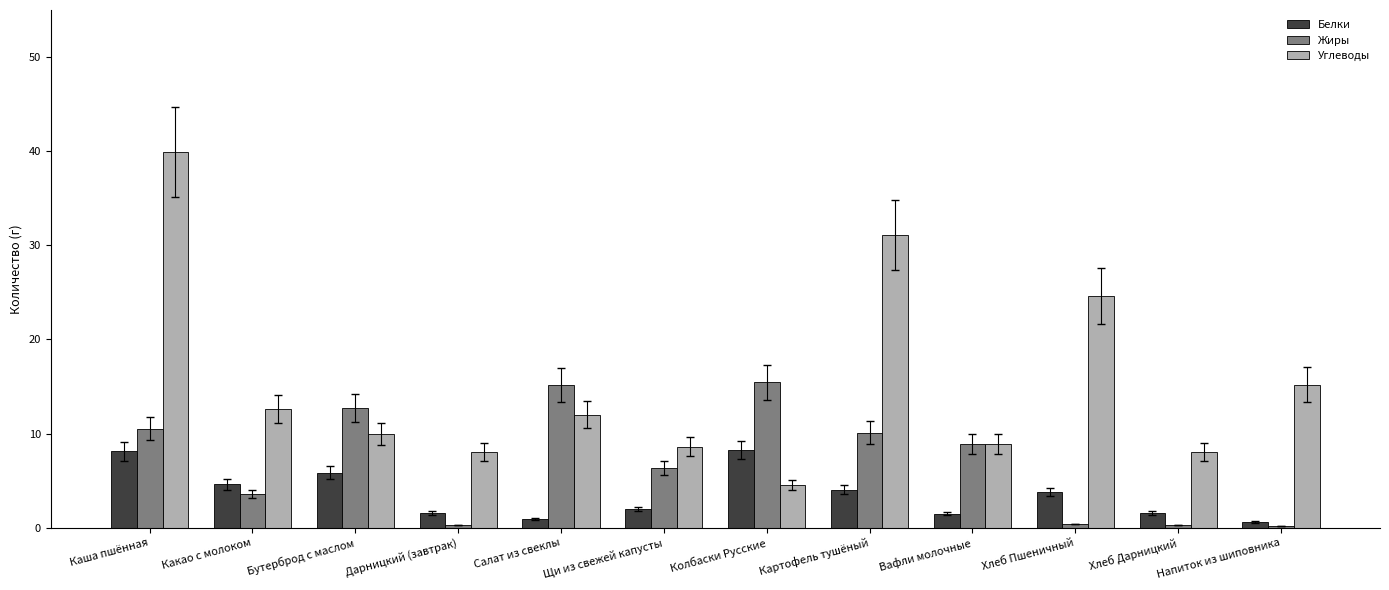

What is the sum of all Углеводы values?

183.6